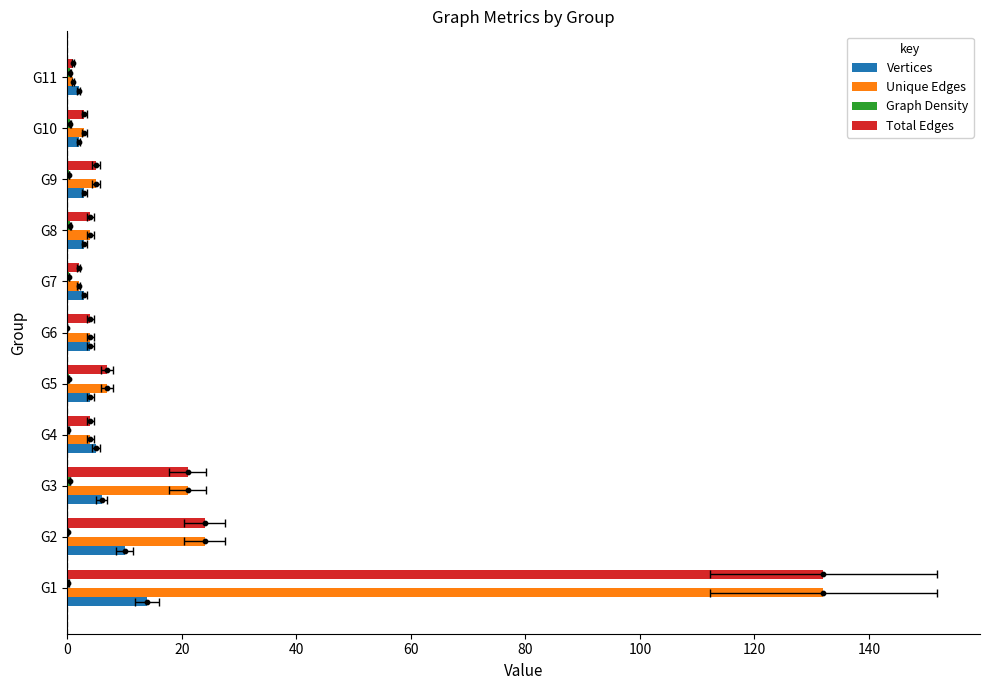

Is the value of Vertices at G3 greater than the value of Unique Edges at G5?

No